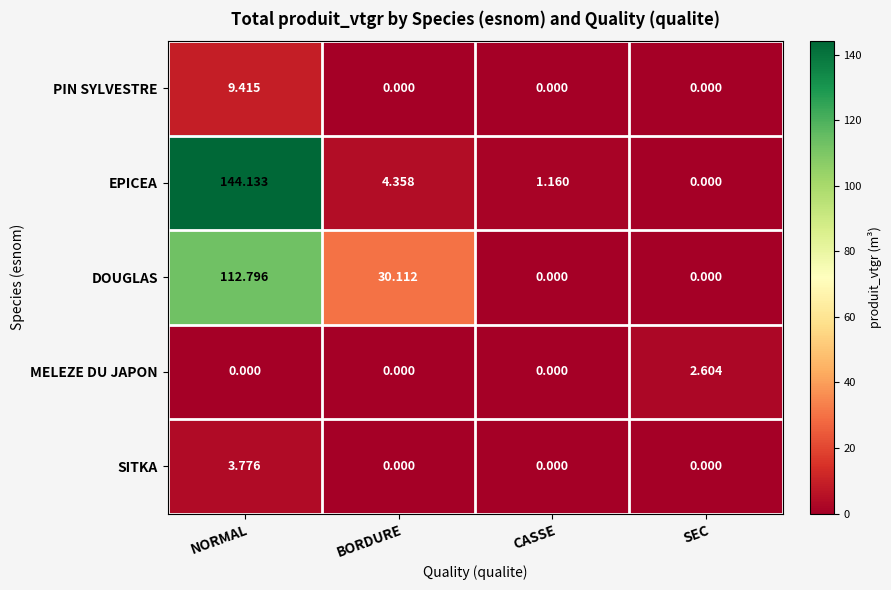

Which label corresponds to the largest value in the chart?

NORMAL